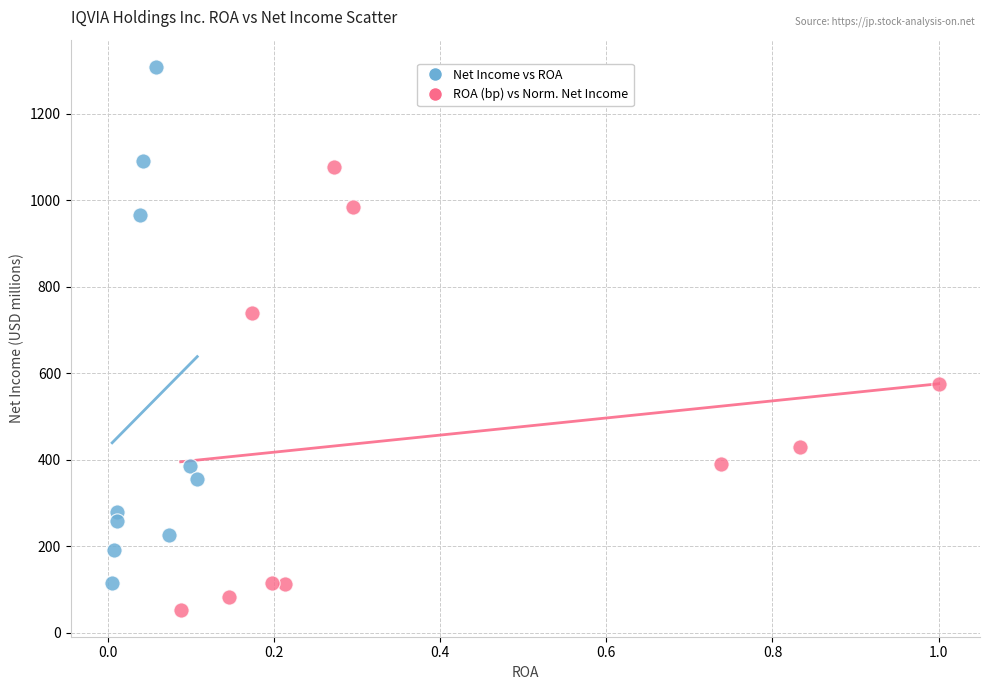

Which series contains the lowest Y value?

ROA (bp) vs Norm. Net Income